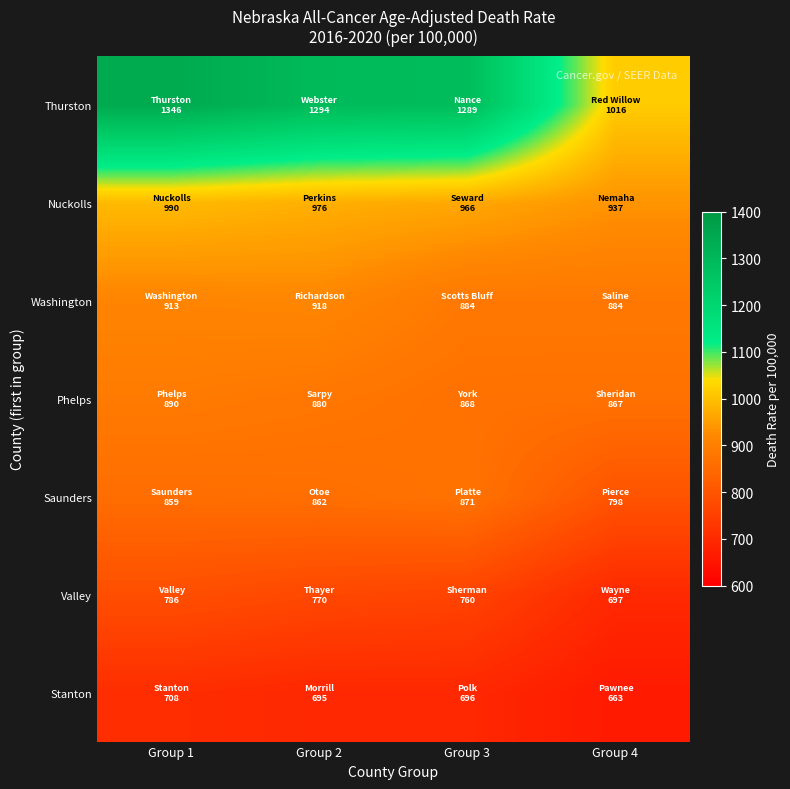

Which series changed the most between Group 1 and Group 3?

Thurston